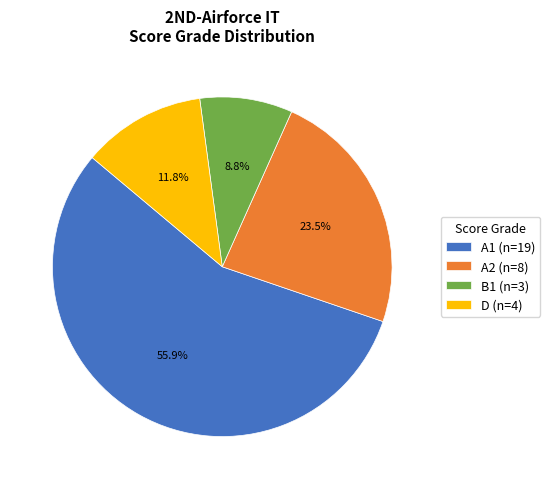

How many segments does this pie chart have?

4